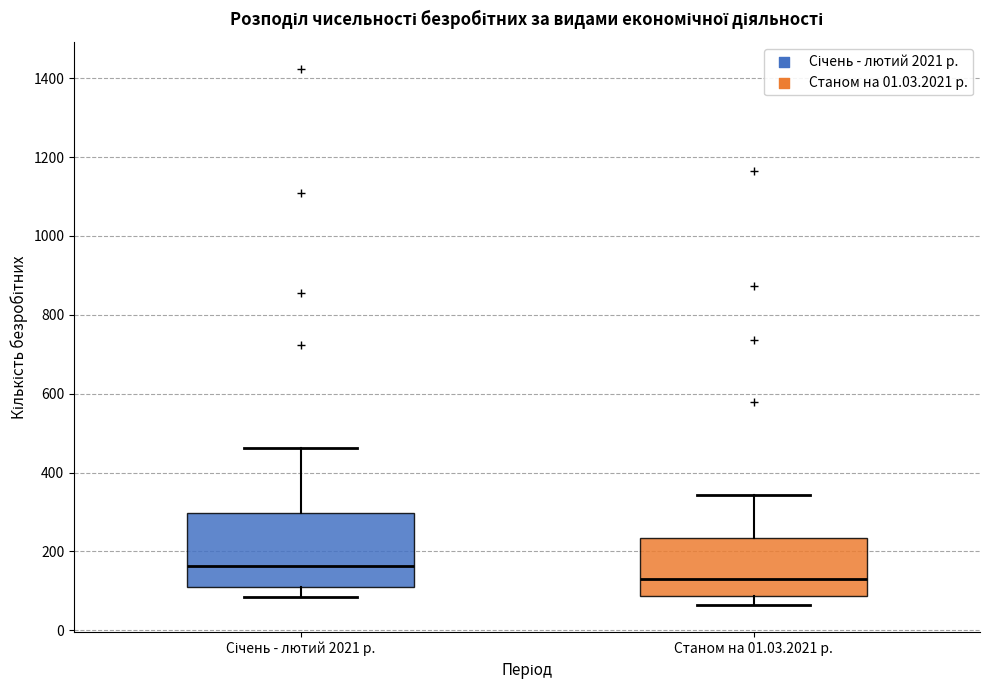

Reading left to right, transcribe this box plot: for each box, give where its median line is, the range the box spans, and where its two whiskers end, as read against the y-axis. The values are not printed on the chart, so give them approximately, as read against the axis.

Січень - лютий 2021 р.: median 160, box 120 to 300, whiskers 80 to 460
Станом на 01.03.2021 р.: median 140, box 80 to 240, whiskers 60 to 340